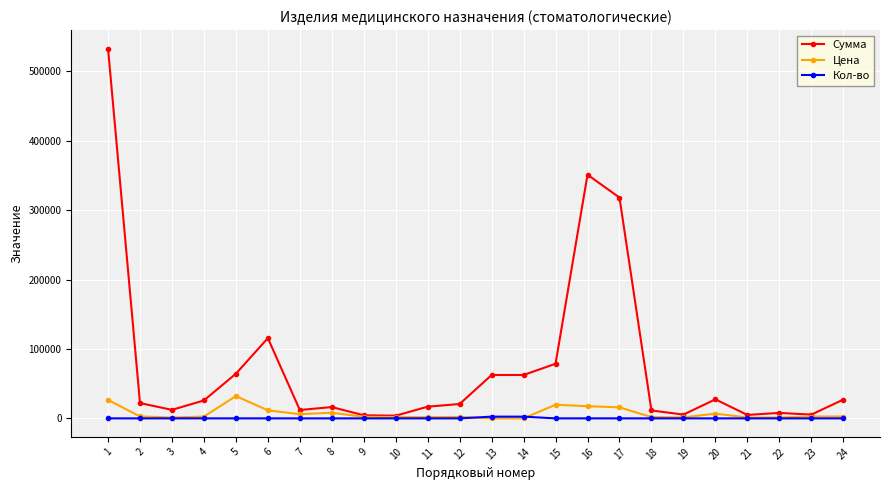

Is the value of Цена at 20 greater than the value of Сумма at 16?

No